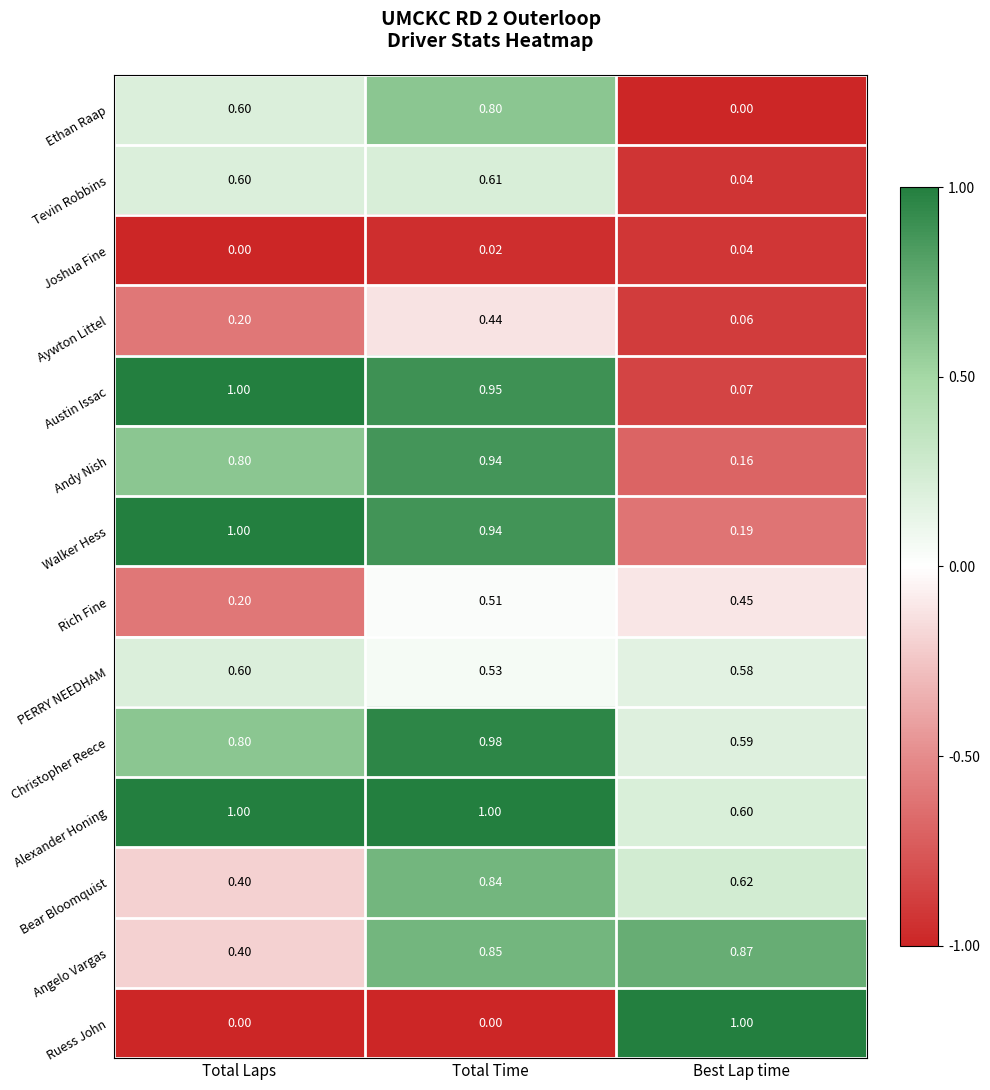

Between Total Time and Best Lap time, which series saw the biggest shift?

Ruess John